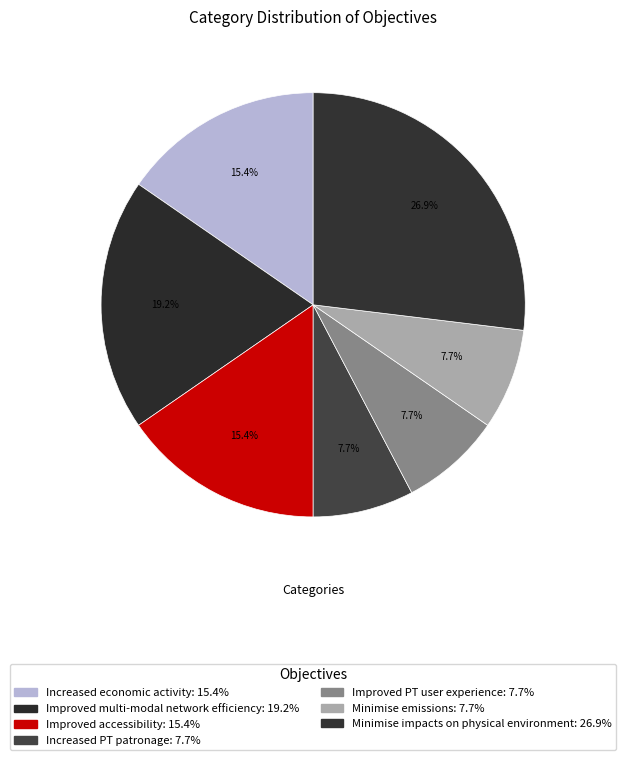

How many slices are in this pie chart?

7